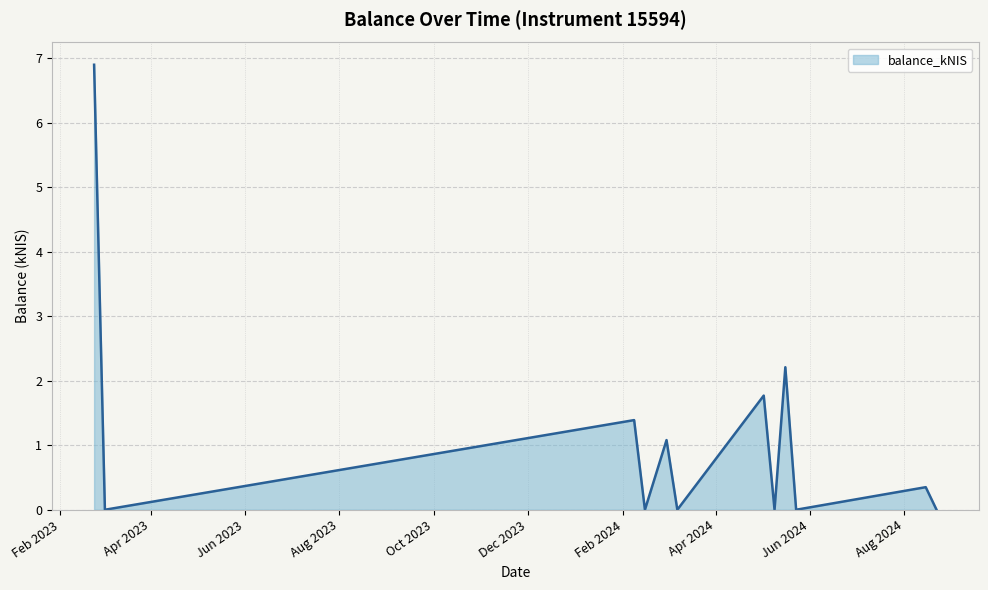

Does the chart display data point markers on the line(s)?

No